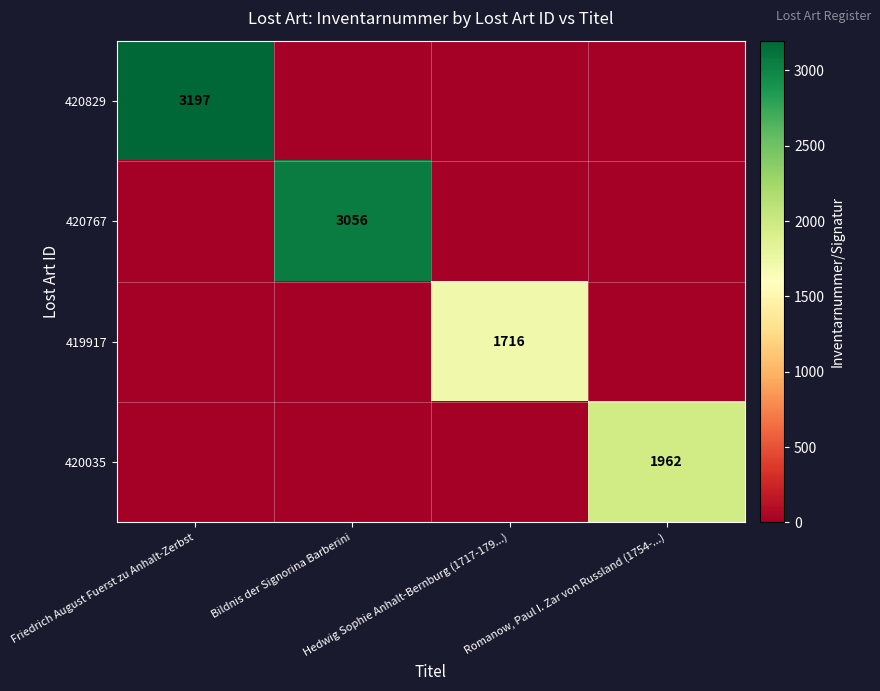

What is the average value of the 420035 series?

490